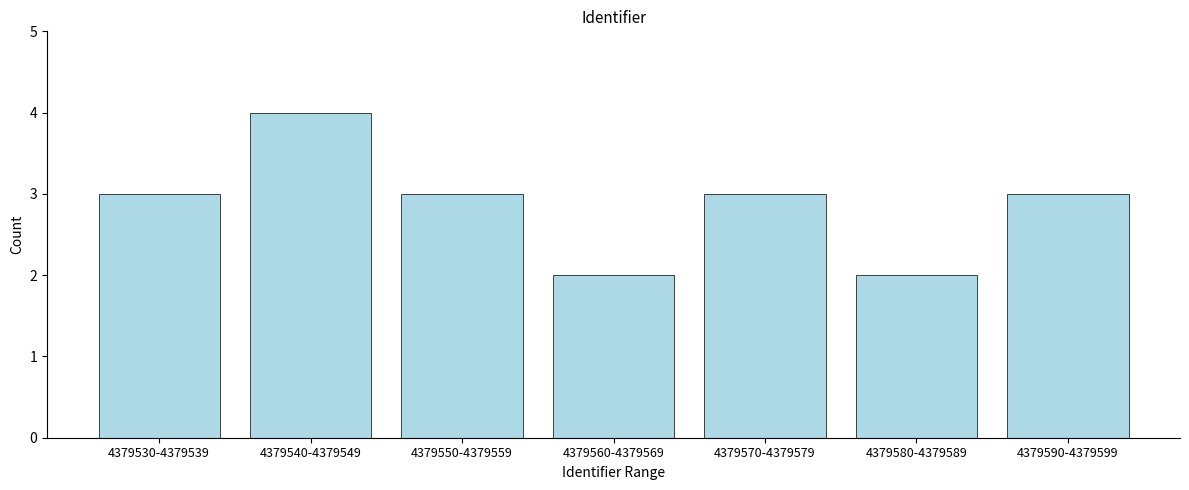

Reading right to left, list all the values displayed in this chart.

3	2	3	2	3	4	3